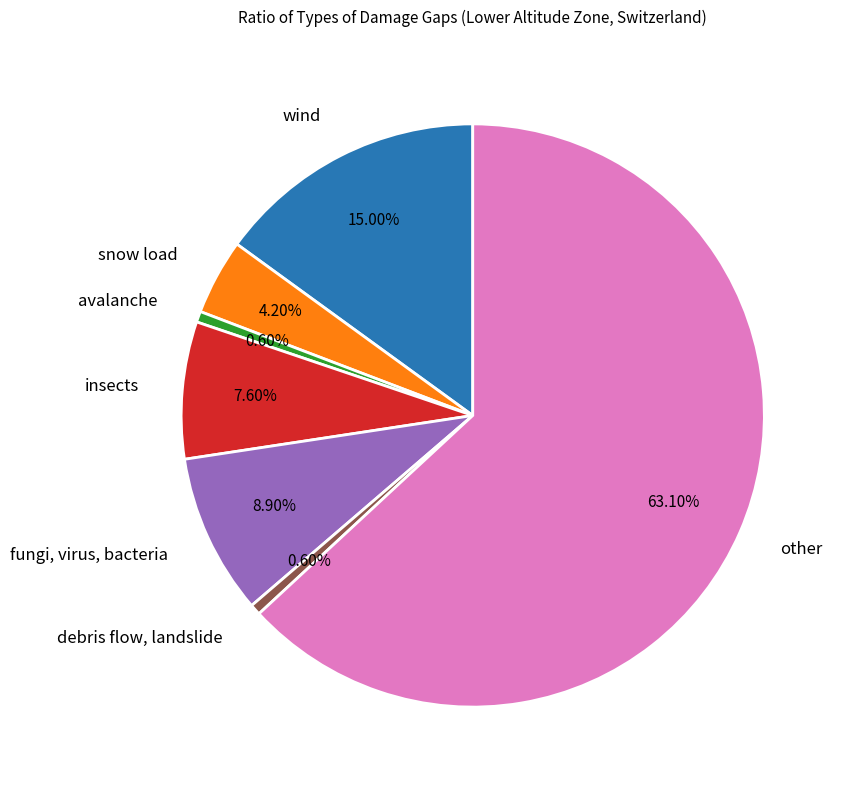

To the nearest percent, what portion does snow load represent?

4%